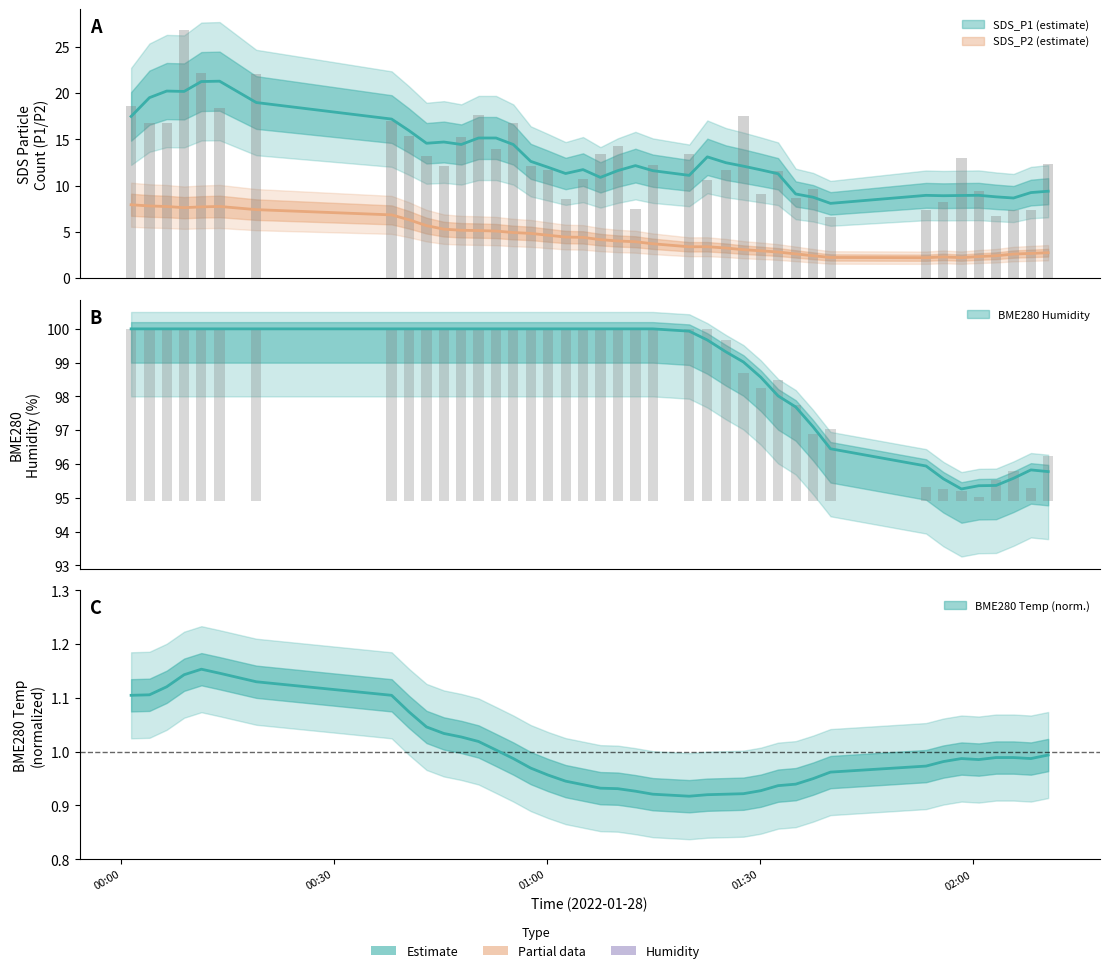

Read the SDS_P1 value at 2022/01/28 01:10:00.

14.3